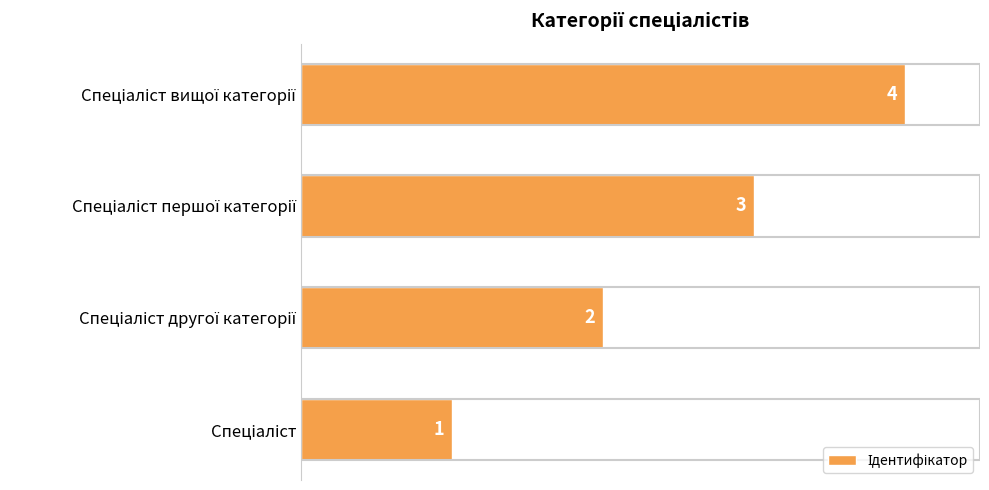

Count the values in the range 2 to 4.

3